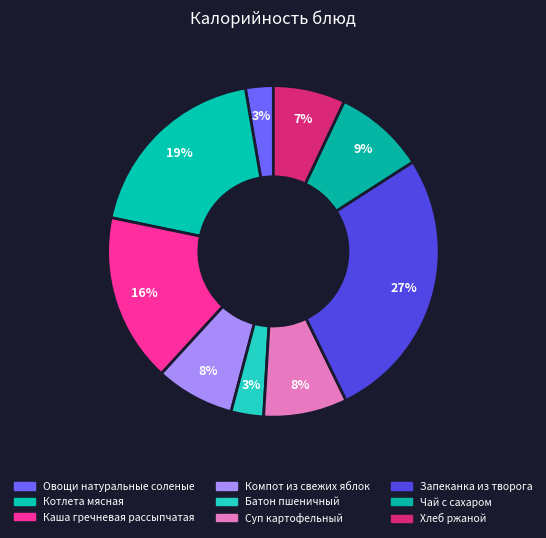

Count the number of slices in the pie.

9